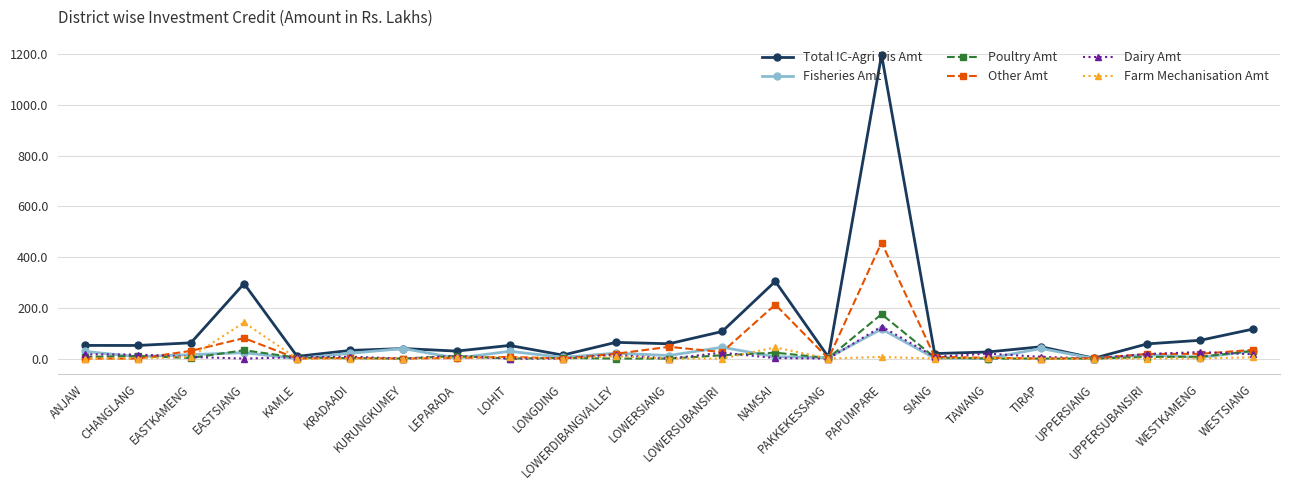

Which series has the widest spread of values?

Total IC-Agri Dis Amt